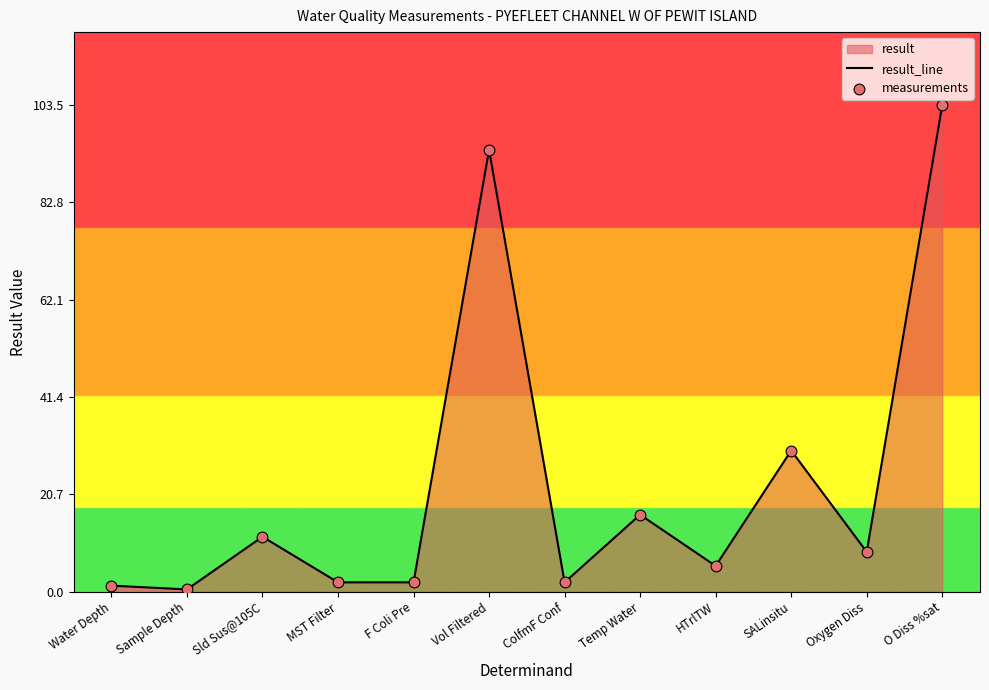

At which category is the sum across all series the highest?

O Diss %sat